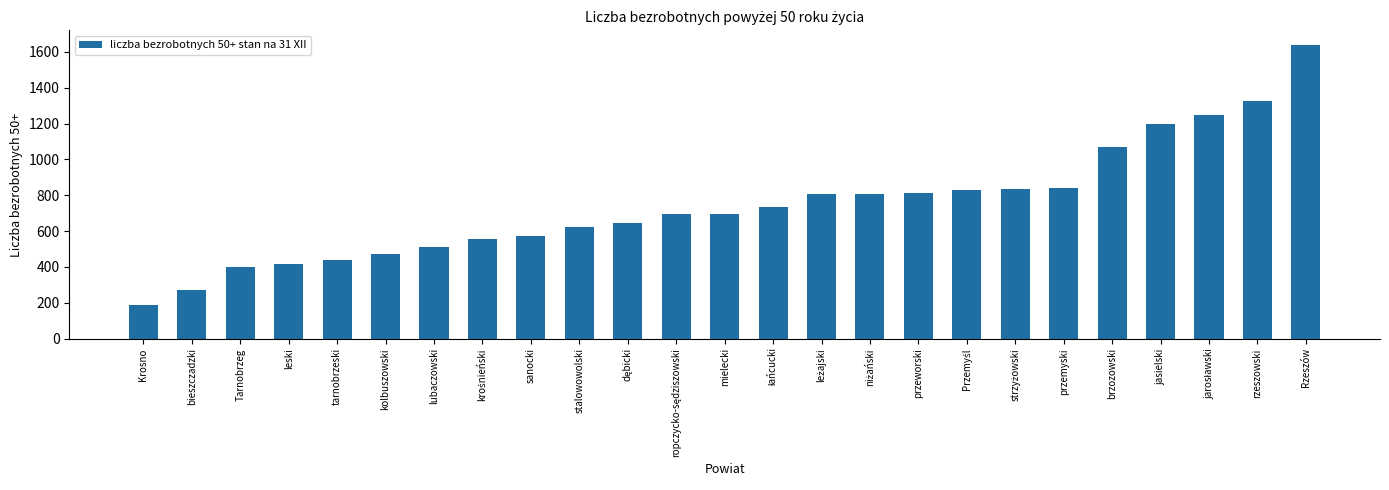

Which has a higher value, leski or sanocki?

sanocki